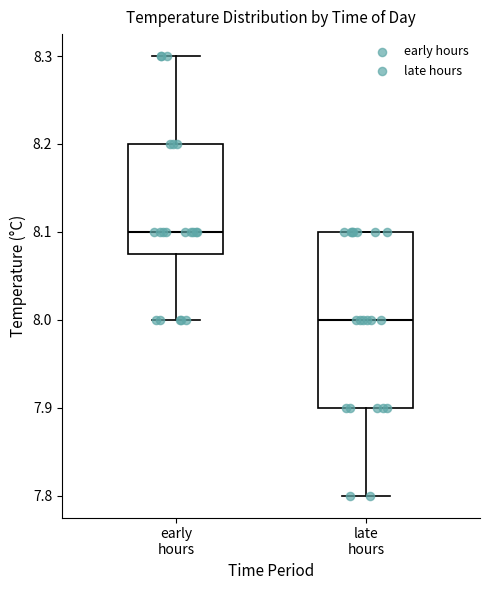

Comparing the boxes themselves (not the whiskers), which one is the tallest?

late hours